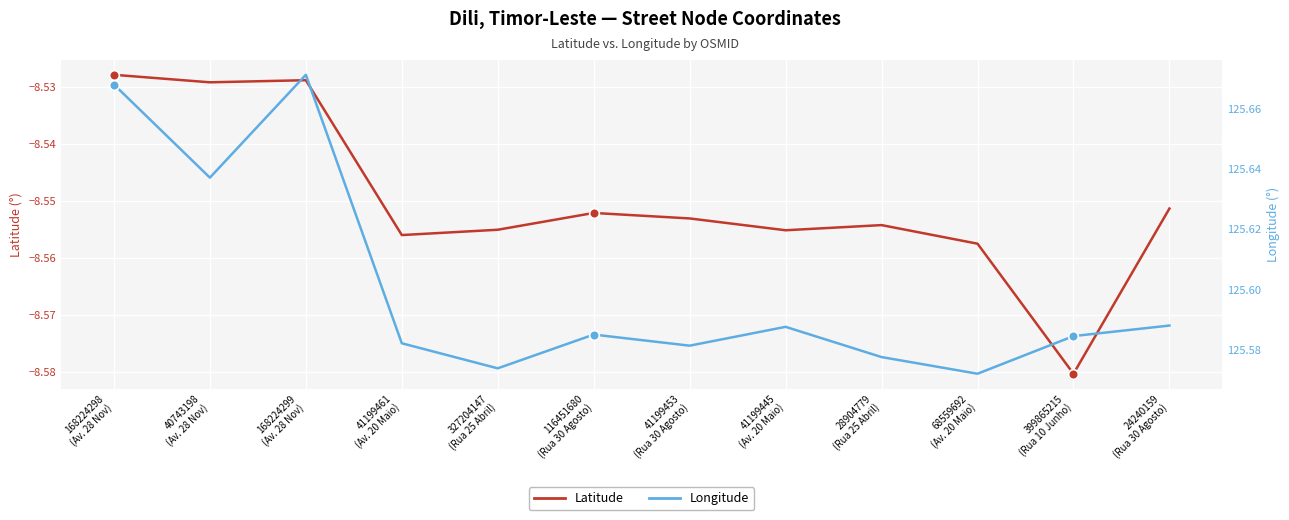

Is it true that Latitude equals -8.5 at 40743198
(Av. 28 Nov)?

True